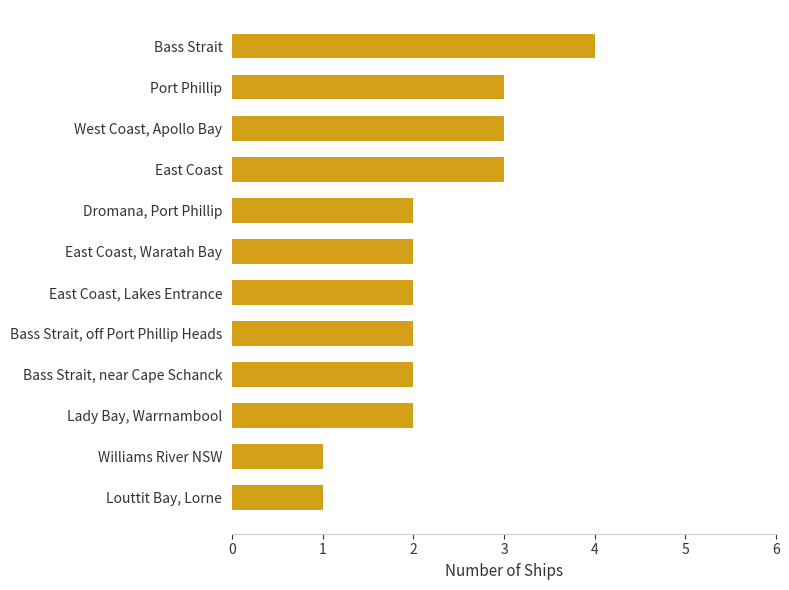

What is the minimum value shown in the chart?

1